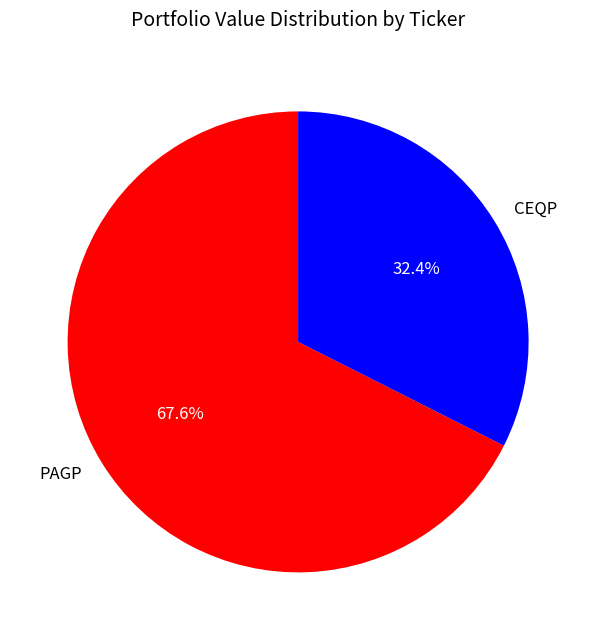

What is the majority slice?

PAGP